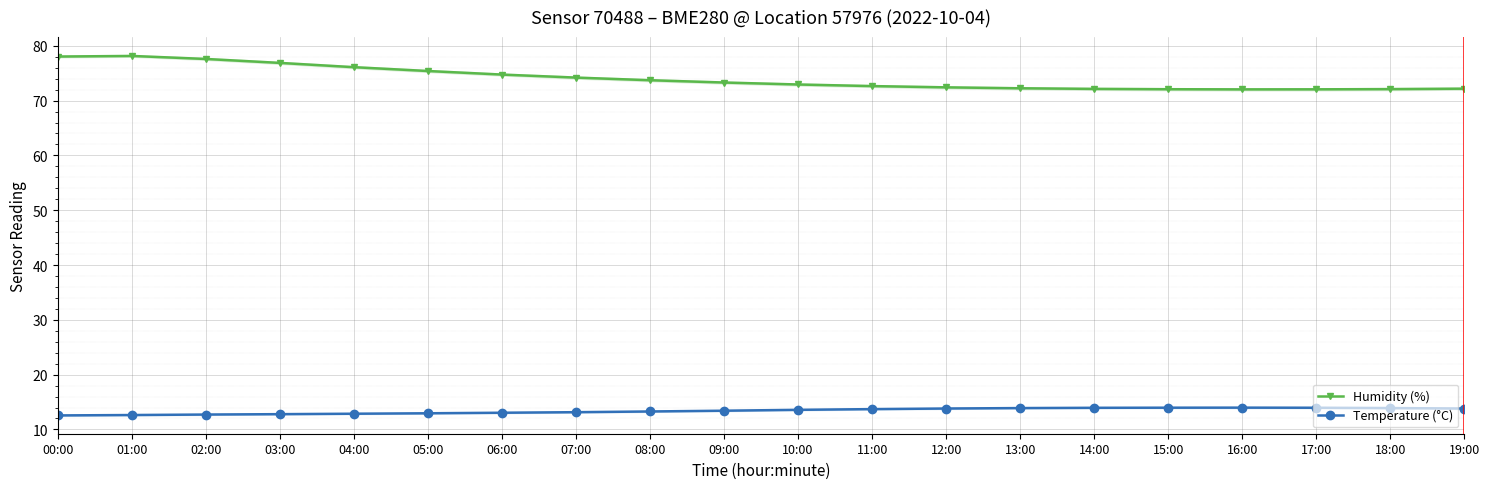

Read the Temperature (°C) value at 18:00.

13.9